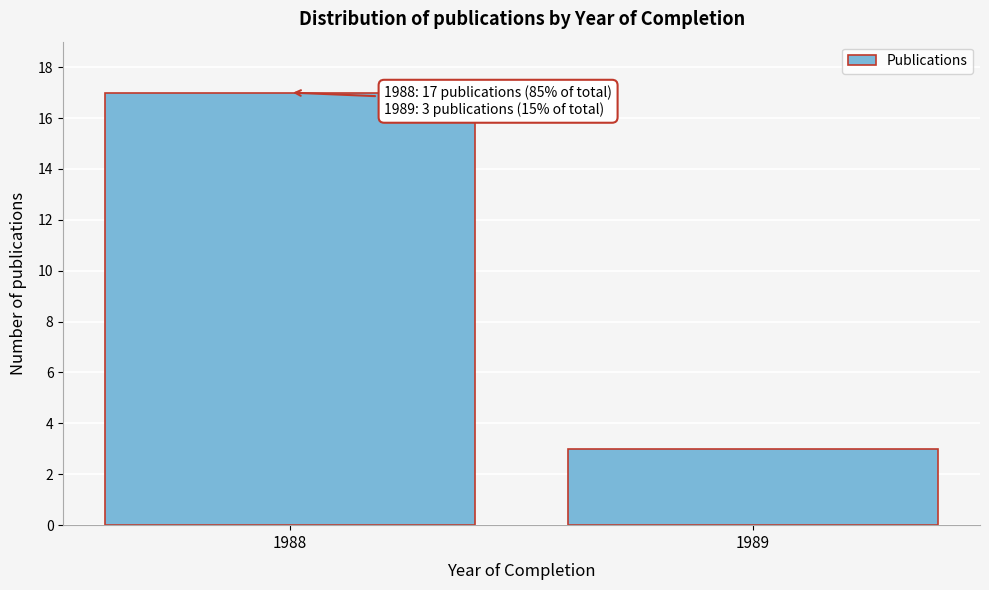

Reading right to left, extract all data points from this chart.

1989=3	1988=17